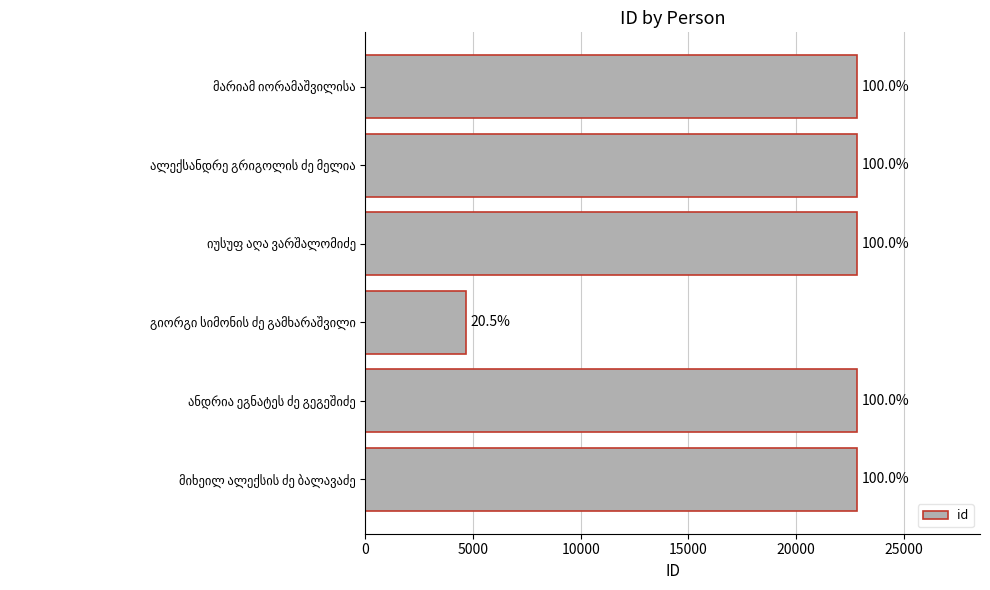

How many bars are there in total?

6